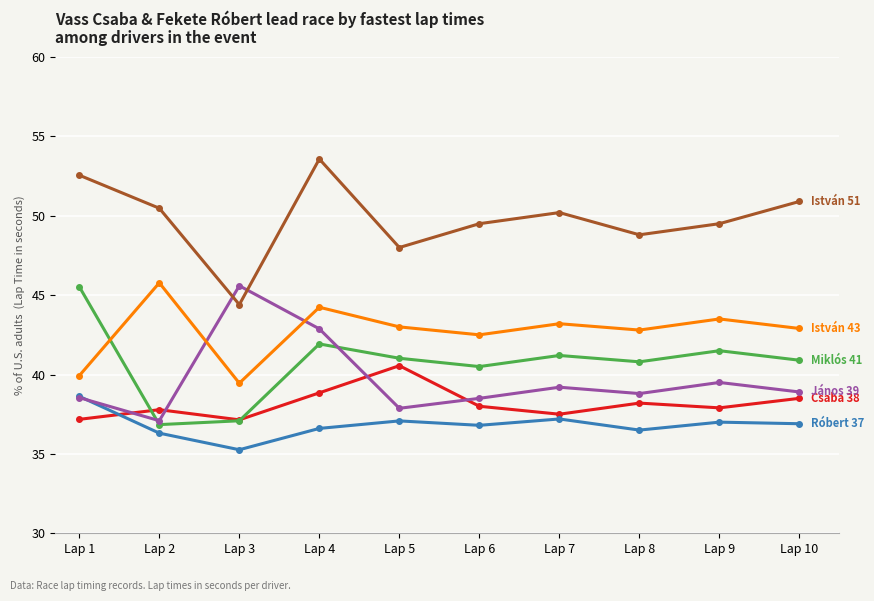

At which category does the chart reach its peak across all series?

Lap 4